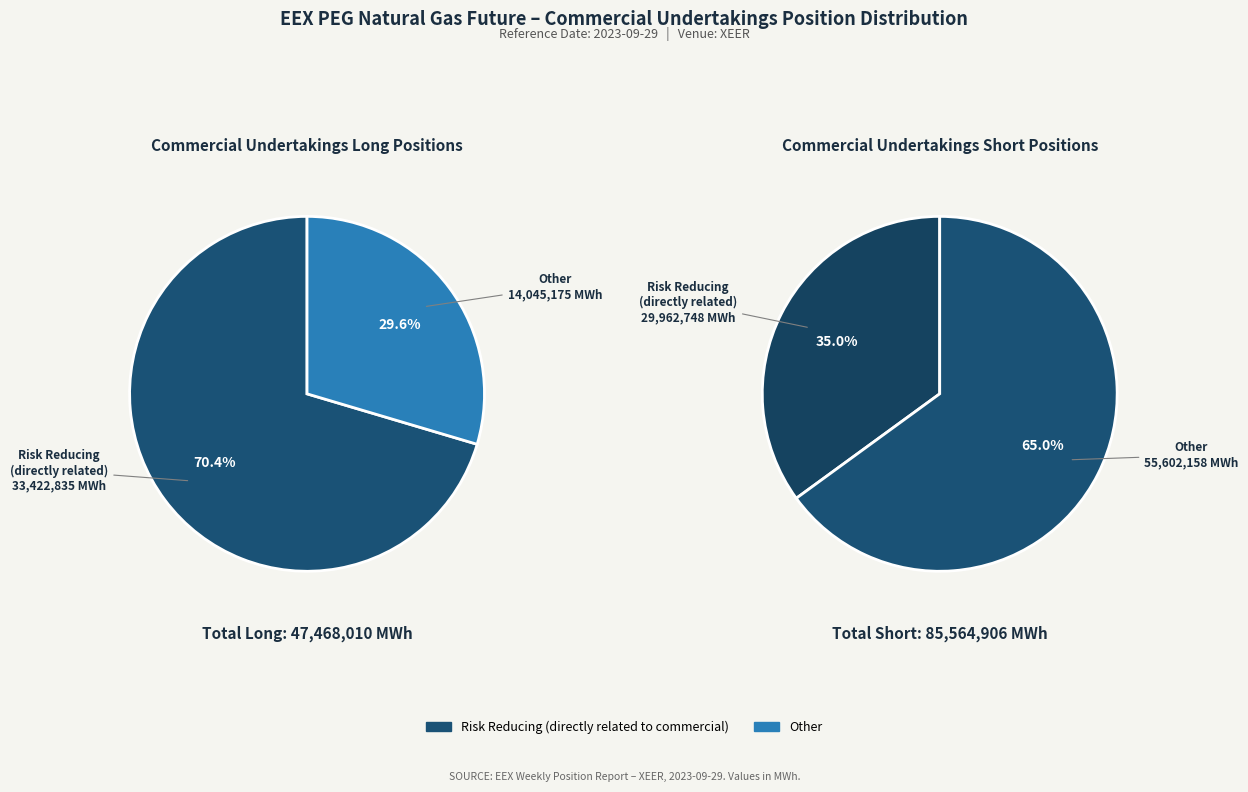

Count the number of slices in the pie.

2